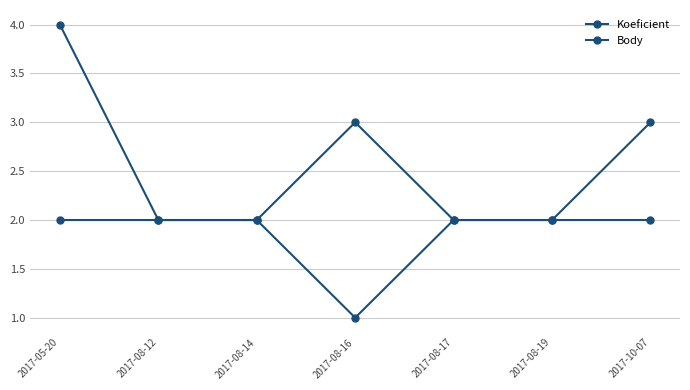

True or false: Koeficient and Body cross at least once.

False